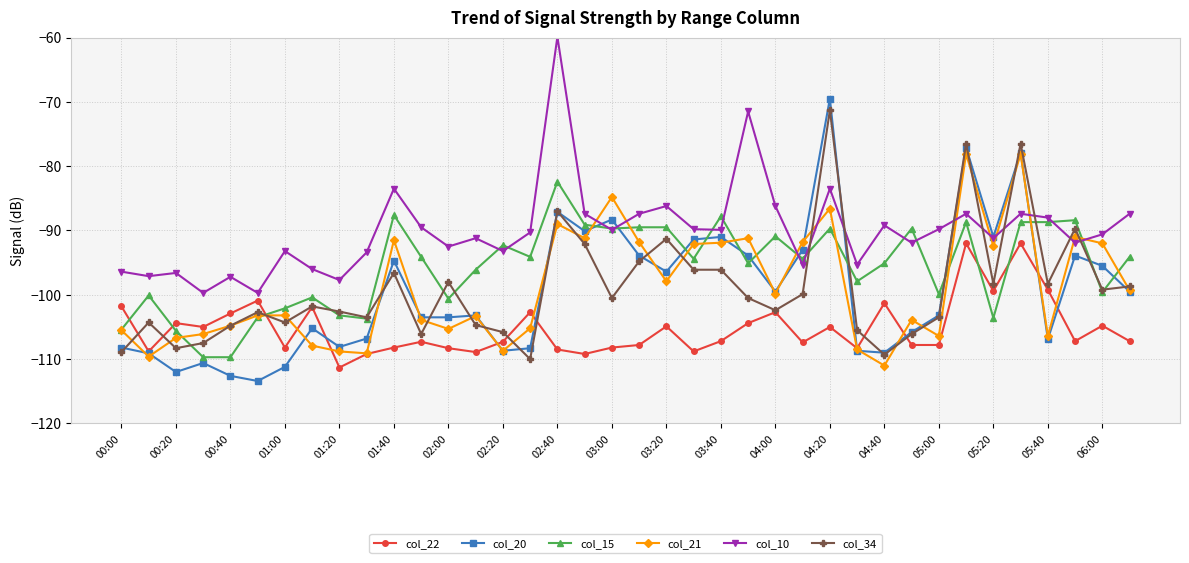

Which series has the widest spread of values?

col_20